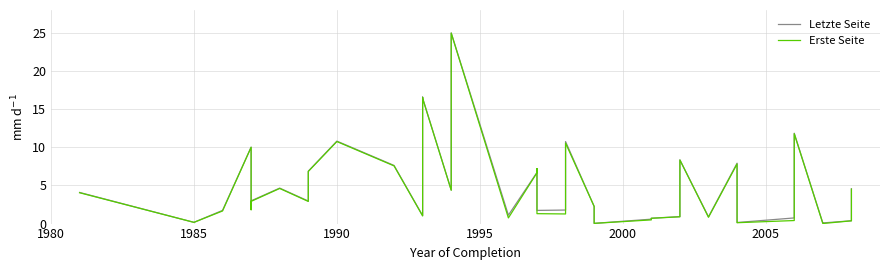

What are all the series names shown in the legend?

Letzte Seite, Erste Seite